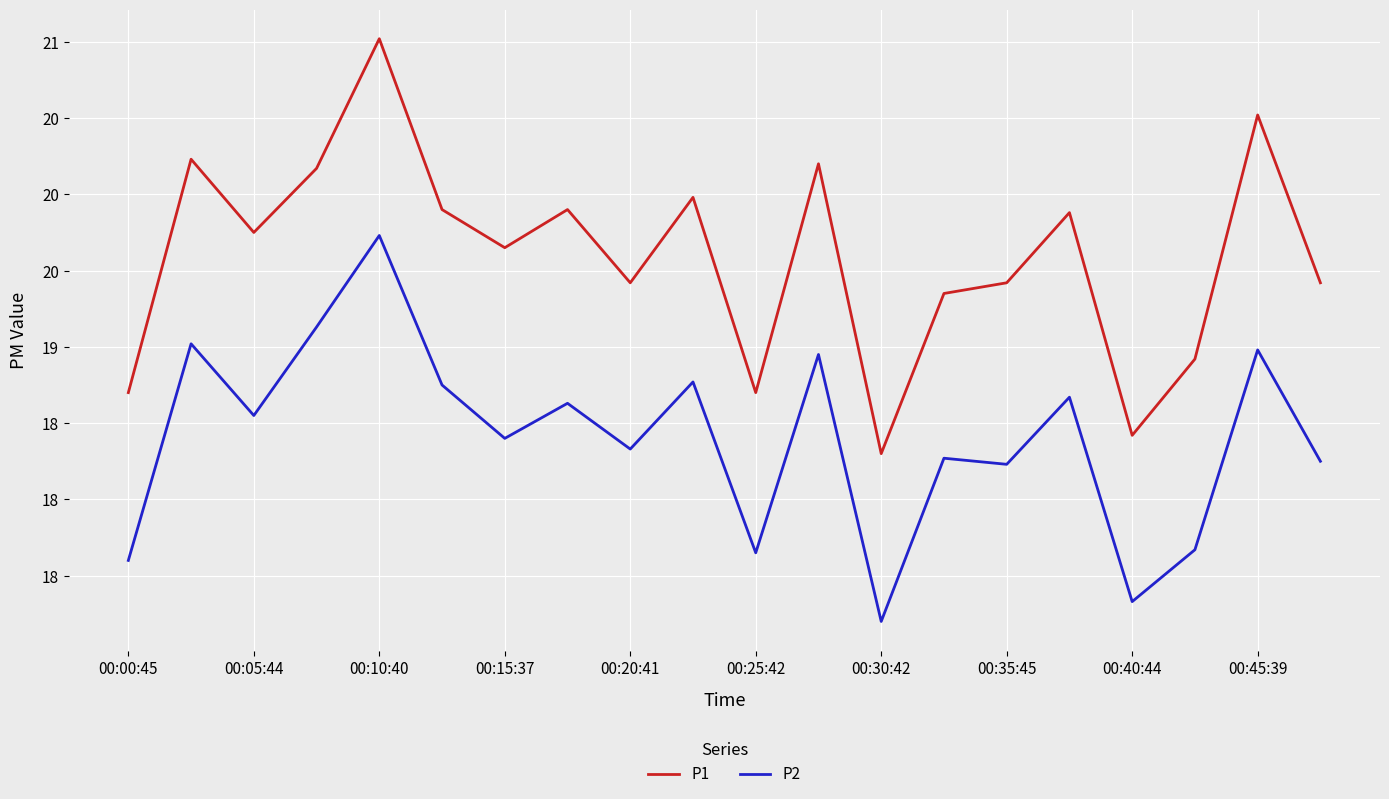

Which label corresponds to the smallest value in the chart?

00:30:42